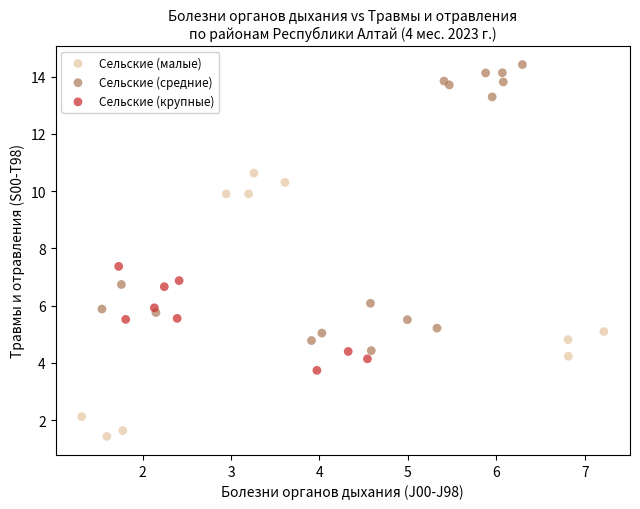

Which series reaches the minimum Y coordinate?

Сельские (малые)